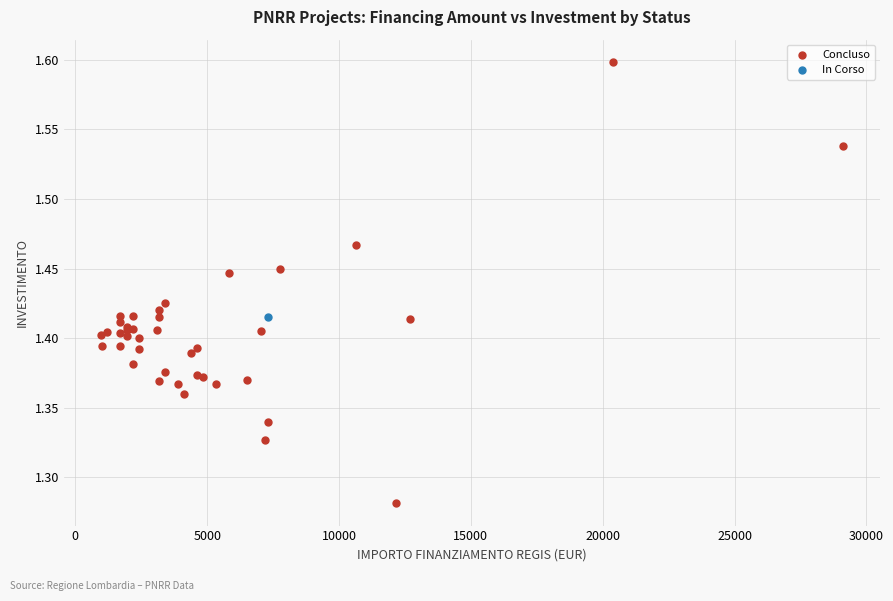

What are all the series names shown in the legend?

Concluso, In Corso